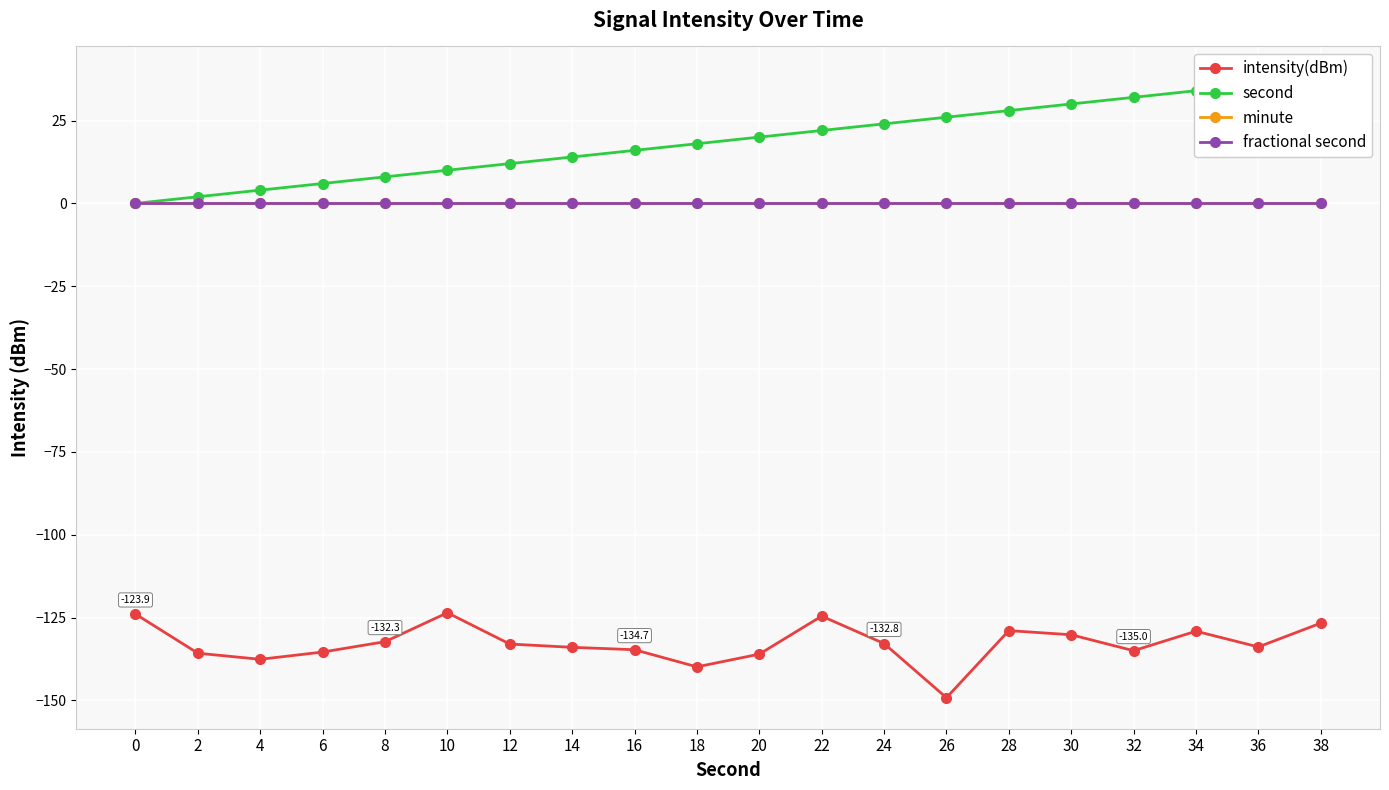

How many series are shown in this chart?

4